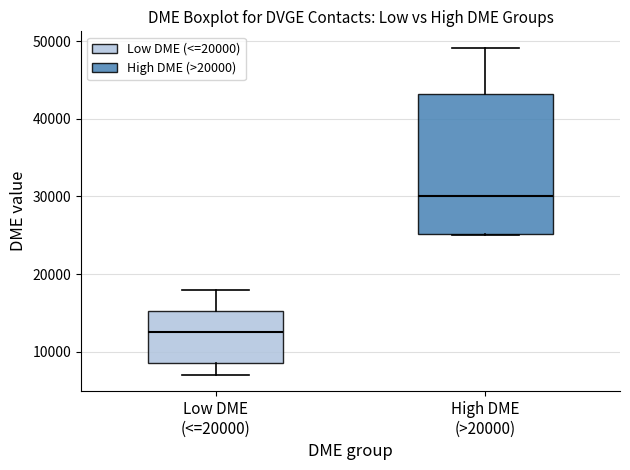

Which box has the highest median line?

High DME (>20000)